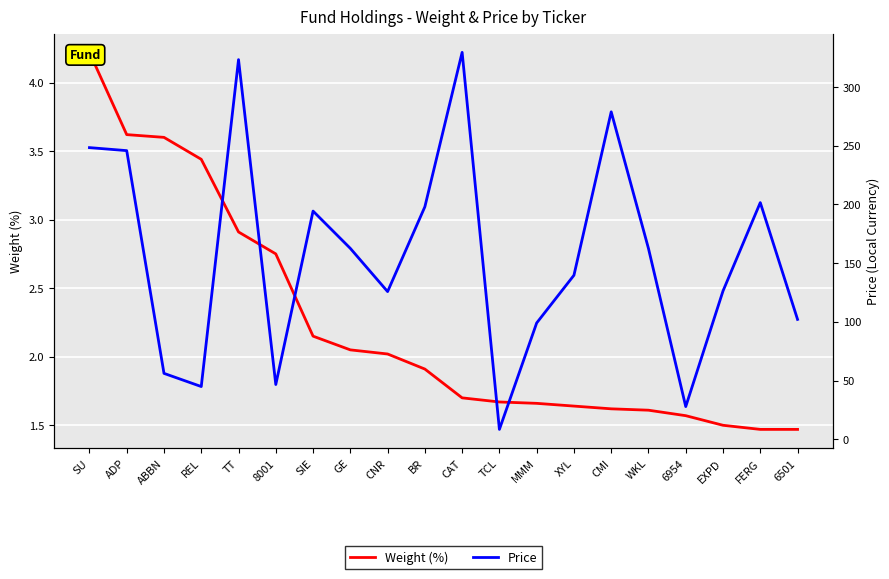

Is it true that Price equals 92.0 at SIE?

False